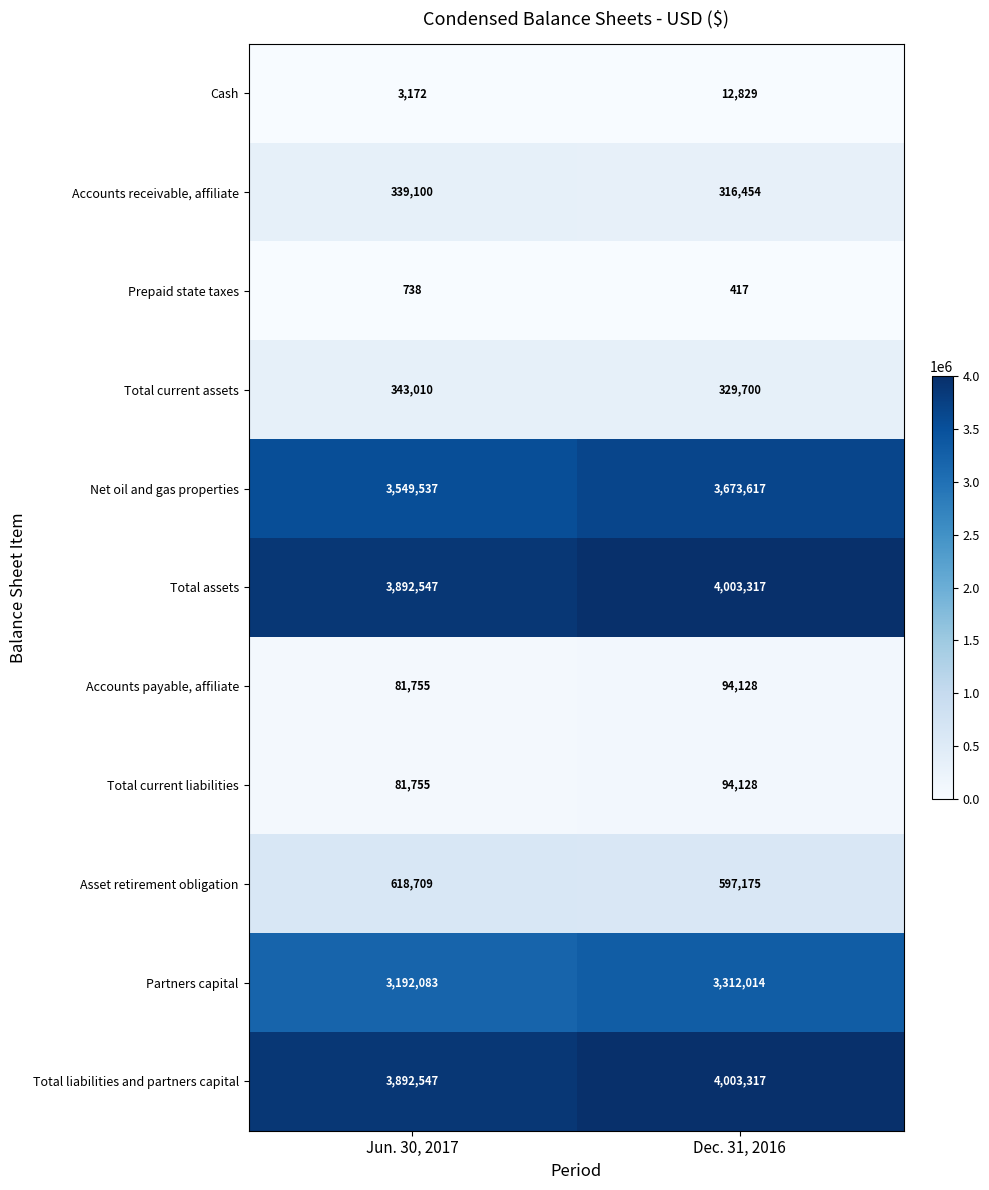

What is the total value across all series at Dec. 31, 2016?

16437096